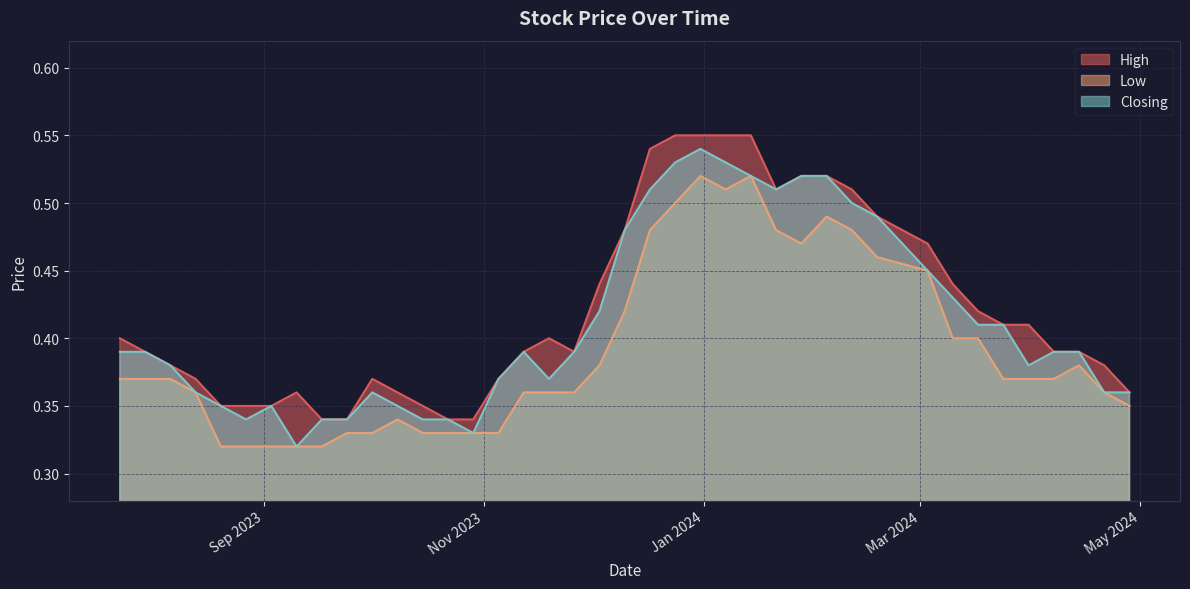

List the series in order of their overall mean, highest first.

High, Closing, Low